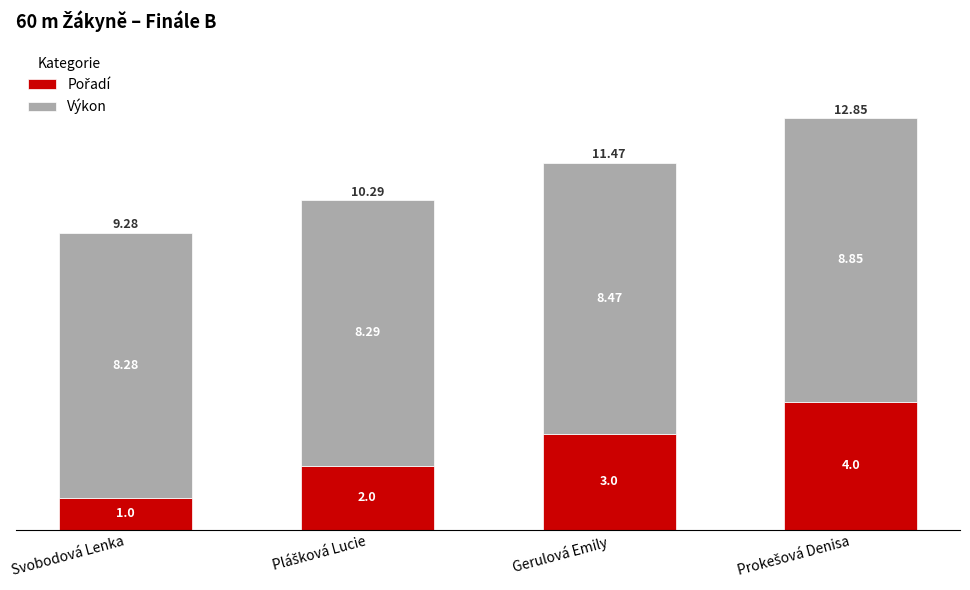

Are the bars horizontal?

No